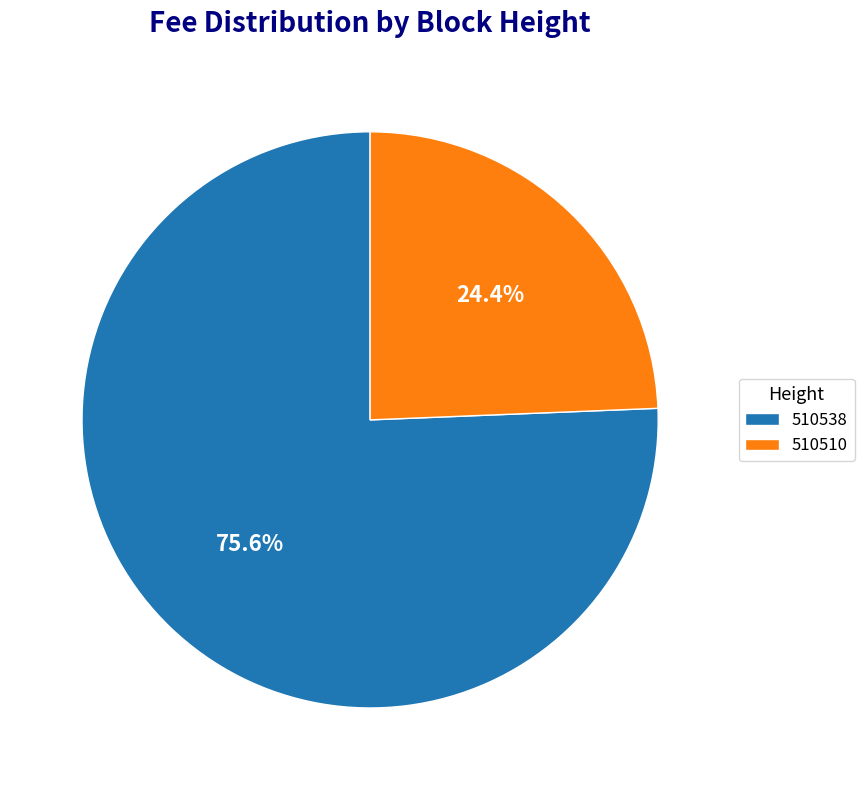

Rank the categories by value from highest to lowest.

510538, 510510